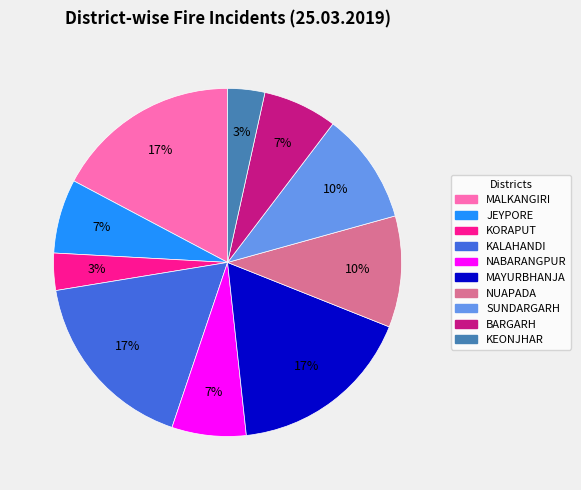

To the nearest percent, what is the average slice percentage?

10%